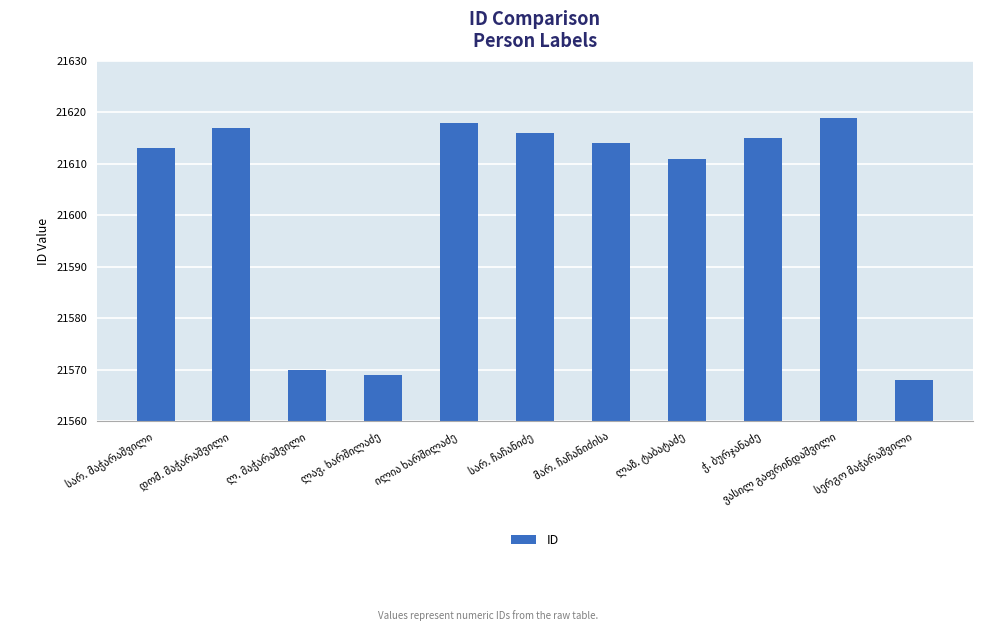

What is the value of the 3rd bar from the left?

21570